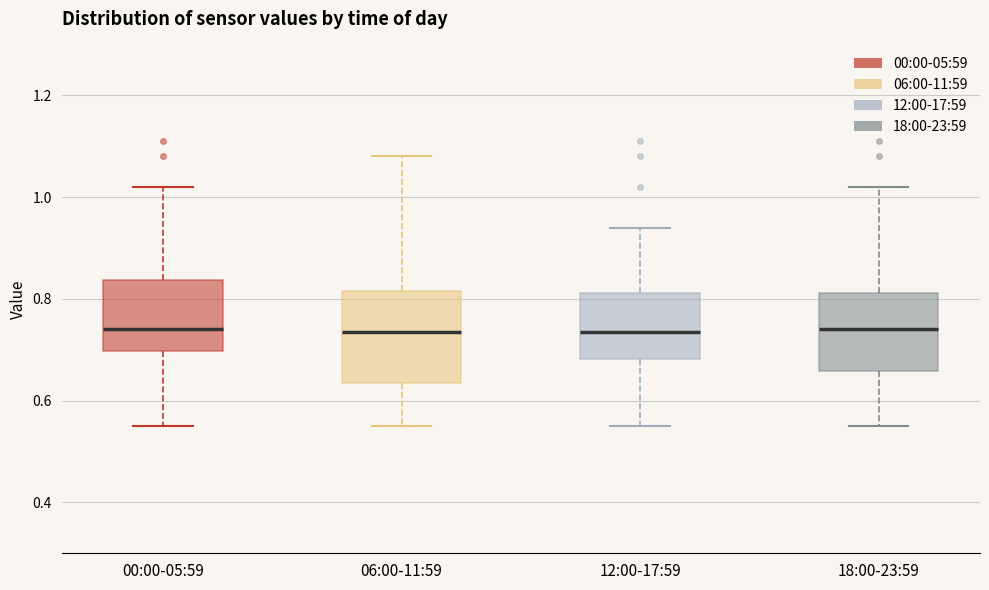

Reading left to right, transcribe this box plot: for each box, give where its median line is, the range the box spans, and where its two whiskers end, as read against the y-axis. The values are not printed on the chart, so give them approximately, as read against the axis.

00:00-05:59: median 0.74, box 0.70 to 0.84, whiskers 0.56 to 1.02
06:00-11:59: median 0.74, box 0.64 to 0.82, whiskers 0.56 to 1.08
12:00-17:59: median 0.74, box 0.68 to 0.82, whiskers 0.56 to 0.94
18:00-23:59: median 0.74, box 0.66 to 0.82, whiskers 0.56 to 1.02